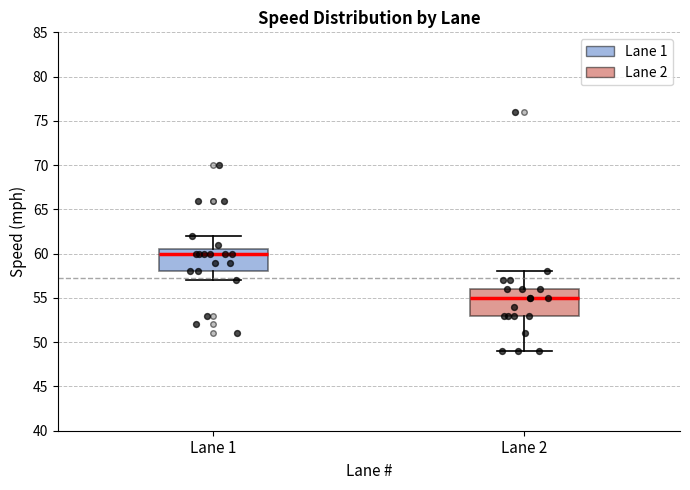

Reading left to right, transcribe this box plot: for each box, give where its median line is, the range the box spans, and where its two whiskers end, as read against the y-axis. The values are not printed on the chart, so give them approximately, as read against the axis.

Lane 1: median 60.0, box 58.0 to 60.5, whiskers 57.0 to 62.0
Lane 2: median 55.0, box 53.0 to 56.0, whiskers 49.0 to 58.0